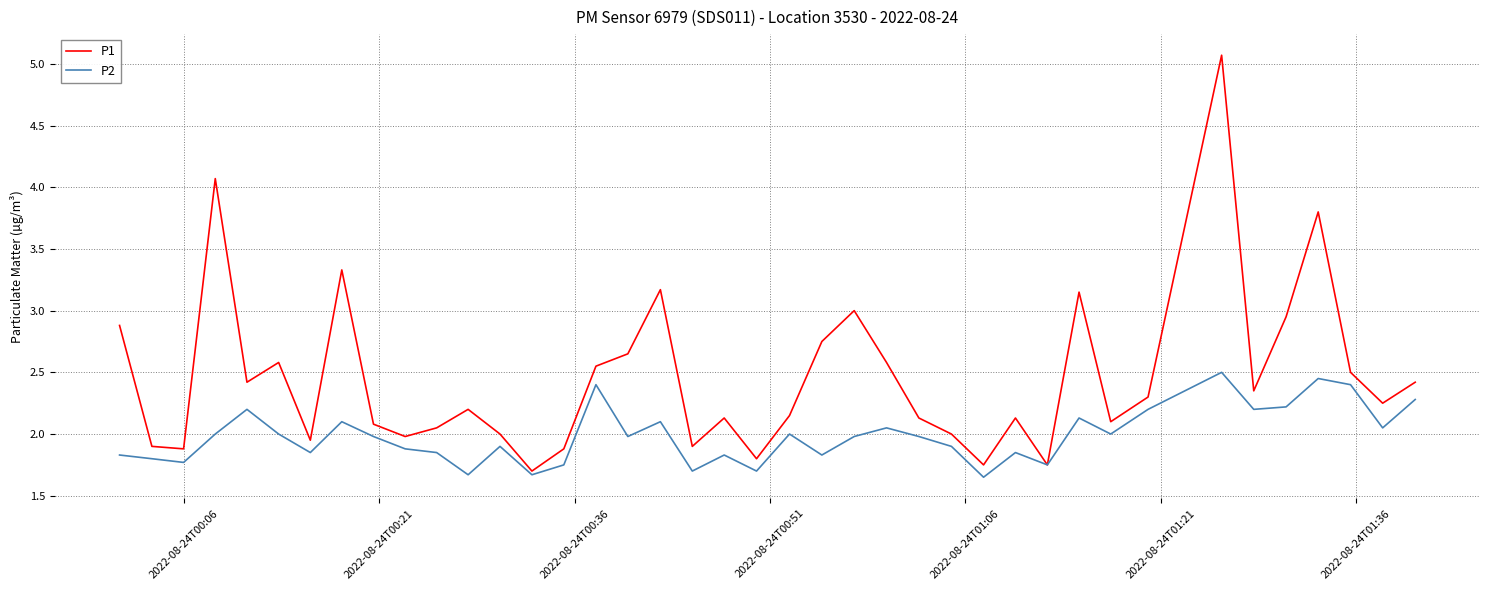

List the series in order of their peak value, lowest first.

P2, P1